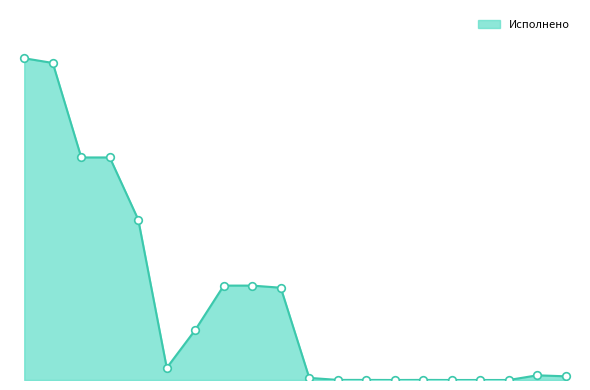

Is this an area chart (filled region under the line)?

Yes